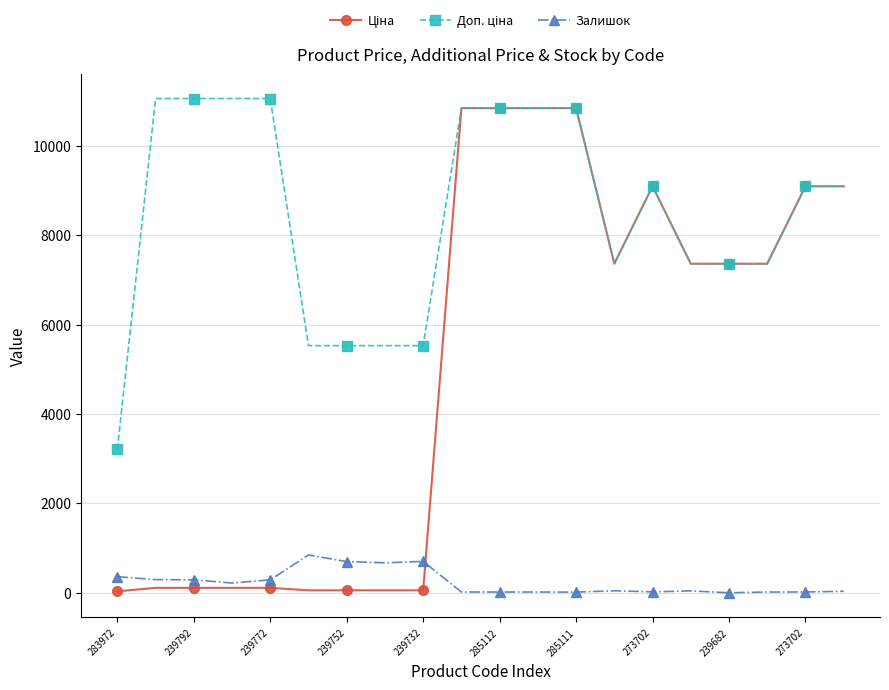

True or false: Залишок has more than 0 interior local peaks.

True